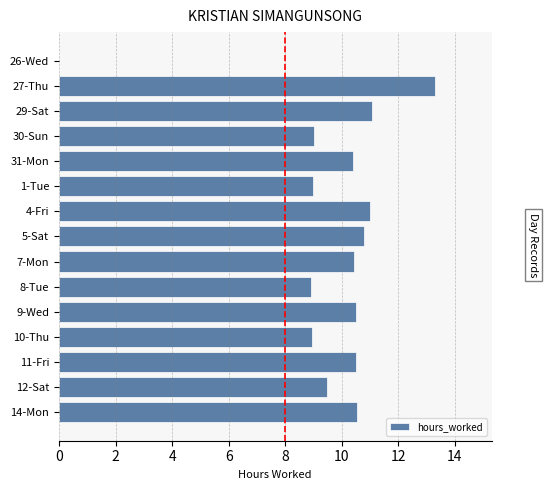

Approximately how many times larger is the value at 14-Mon compared to 30-Sun?

1.2